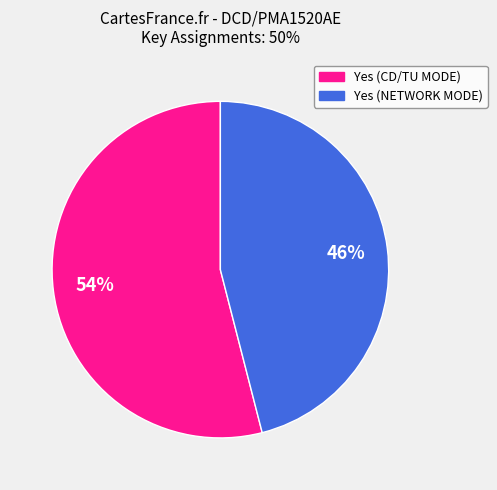

Which slice is the smallest?

Yes (NETWORK MODE)